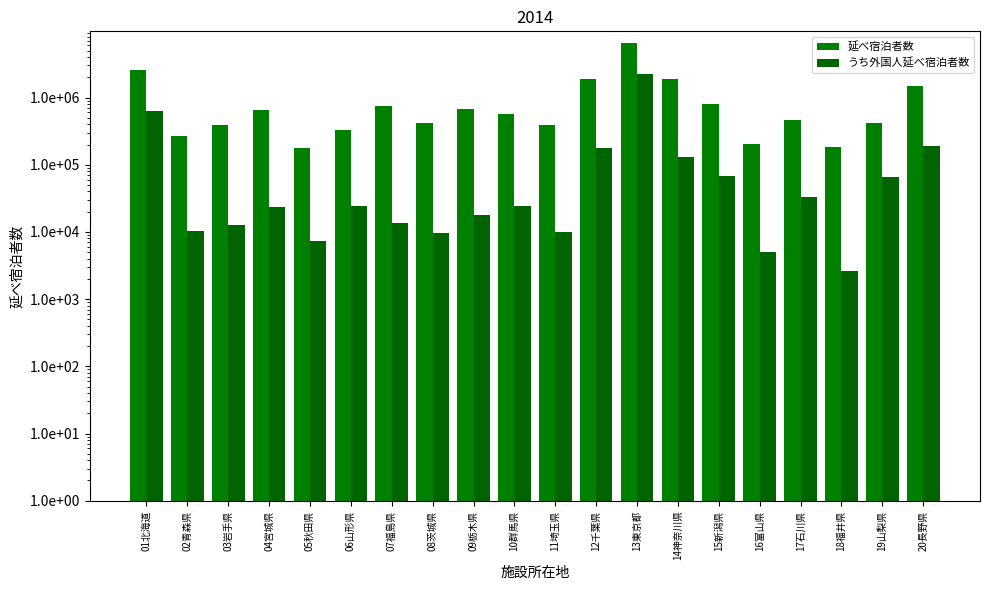

What are all the series names shown in the legend?

延べ宿泊者数, うち外国人延べ宿泊者数